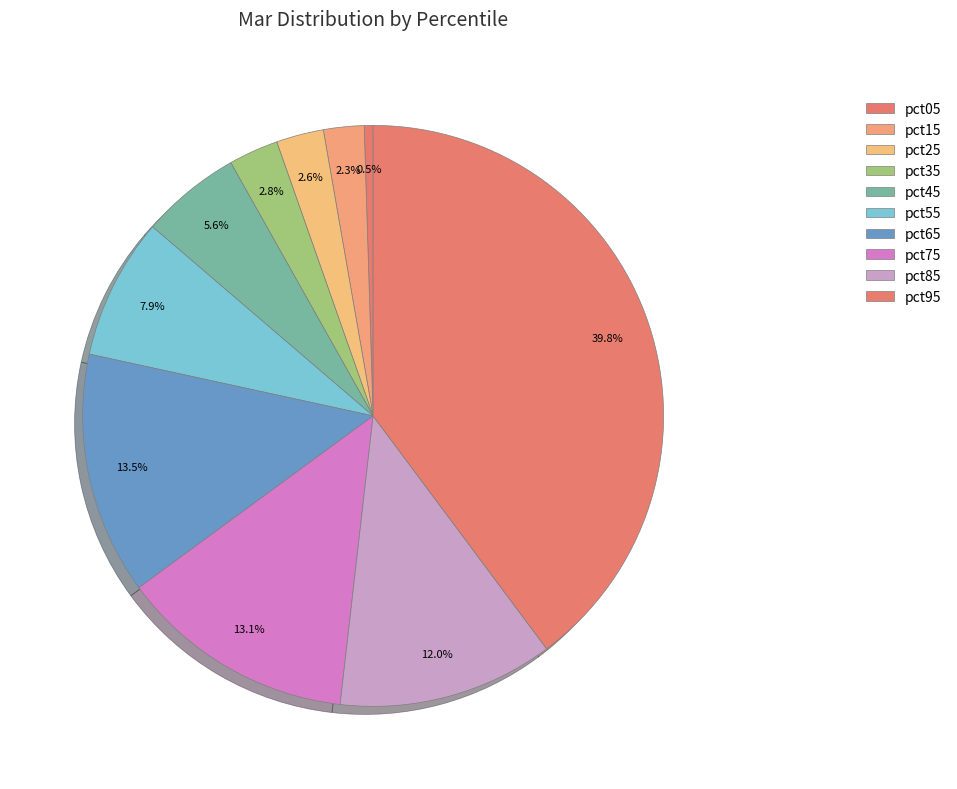

To the nearest percent, what percentage of the pie is pct25?

3%